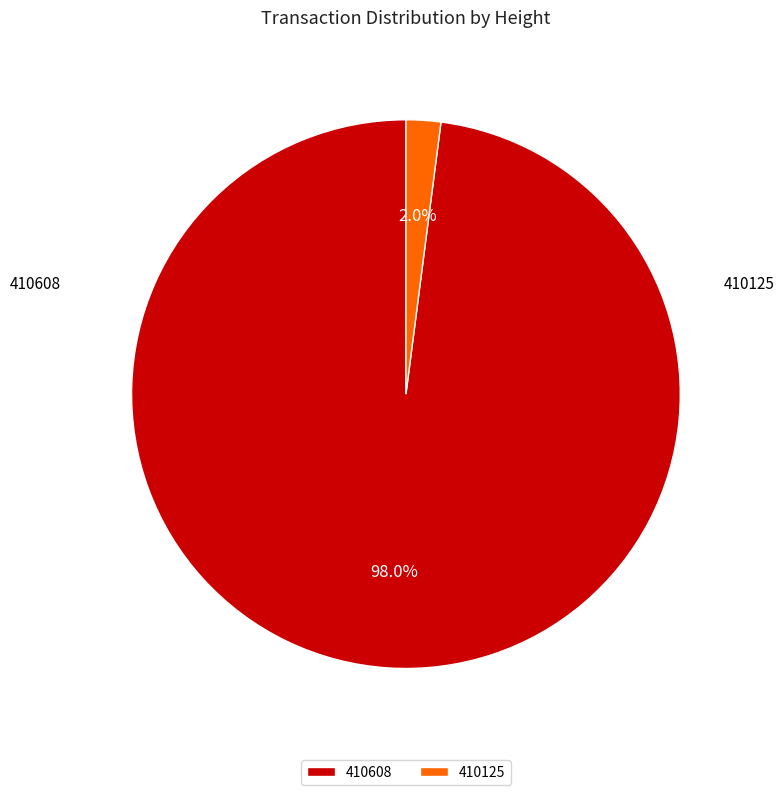

To the nearest percent, what portion does 410125 represent?

2%